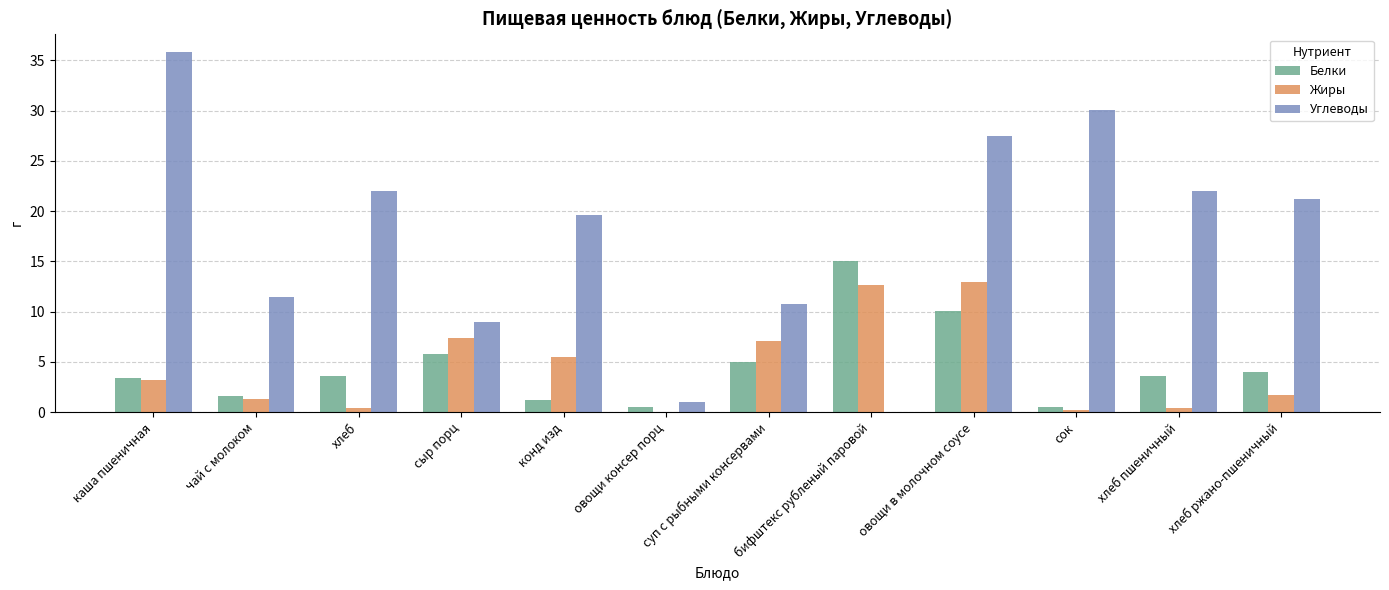

How many data points in Белки are above 3?

8